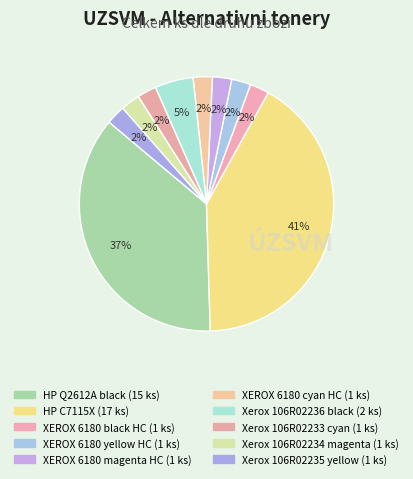

What percentage is the XEROX 6180 yellow HC slice, to the nearest percent?

2%